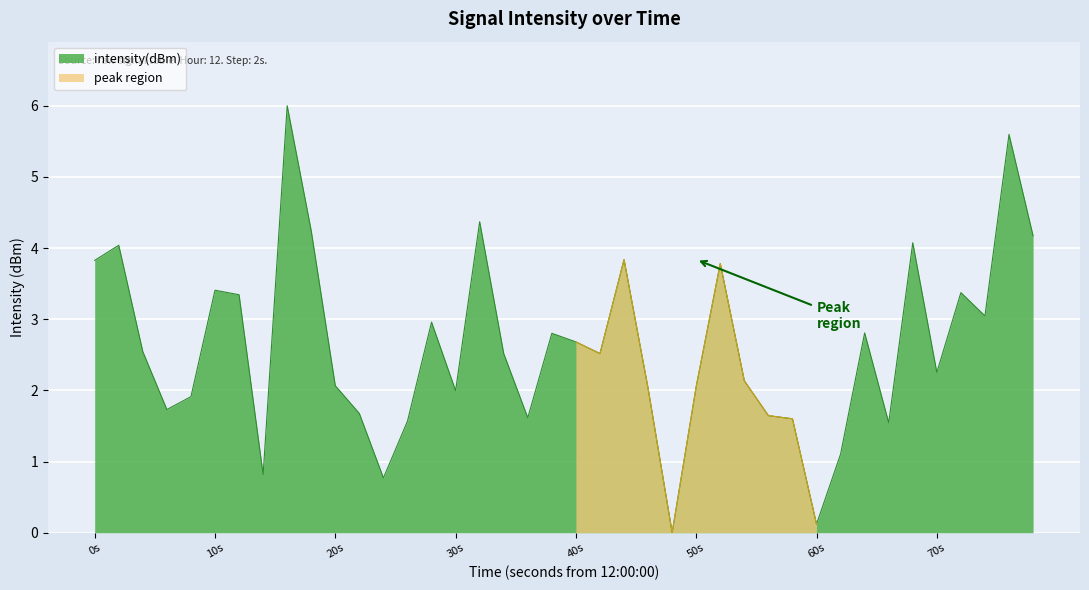

Reading right to left, extract all data points from this chart.

4.2	5.6	3.0	3.4	2.3	4.1	1.5	2.8	1.1	0.1	1.6	1.6	2.1	3.8	2.1	0.0	2.0	3.8	2.5	2.7	2.8	1.6	2.5	4.4	2.0	3.0	1.6	0.8	1.7	2.1	4.2	6.0	0.8	3.3	3.4	1.9	1.7	2.5	4.0	3.8